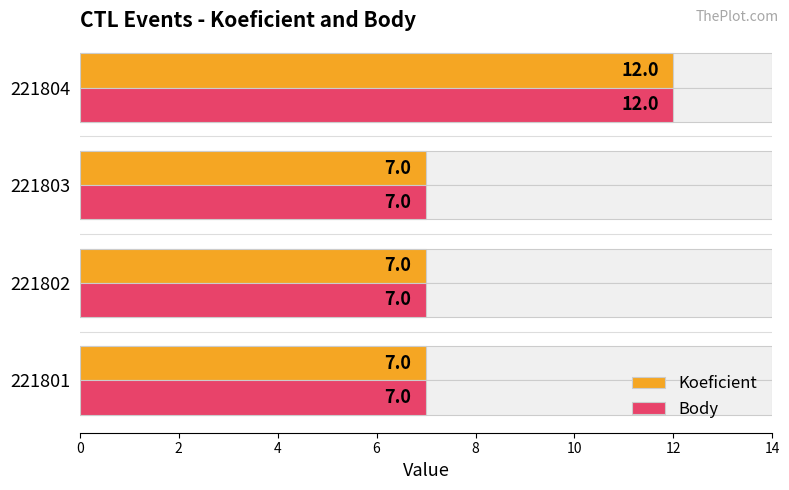

Count the number of categories in the chart.

4